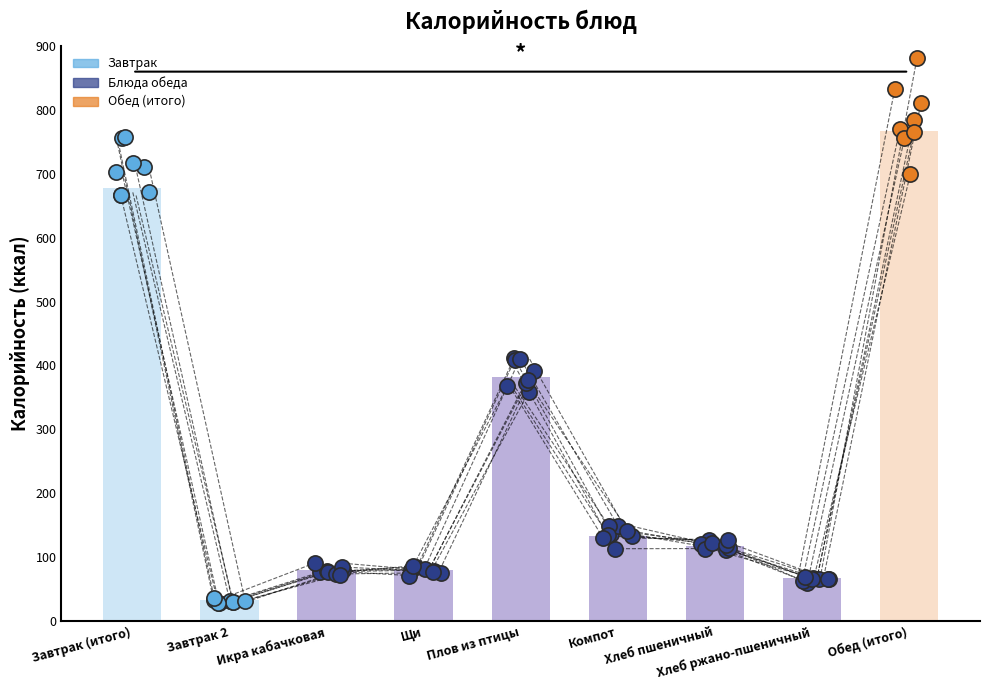

Approximately how many times larger is the value at Икра кабачковая compared to Завтрак 2?

2.5